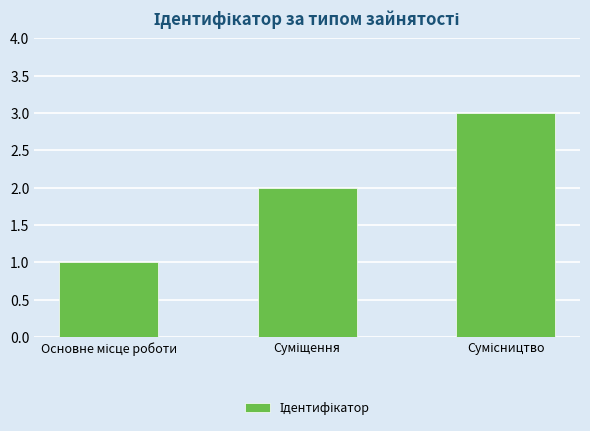

What is the sum of all values?

6